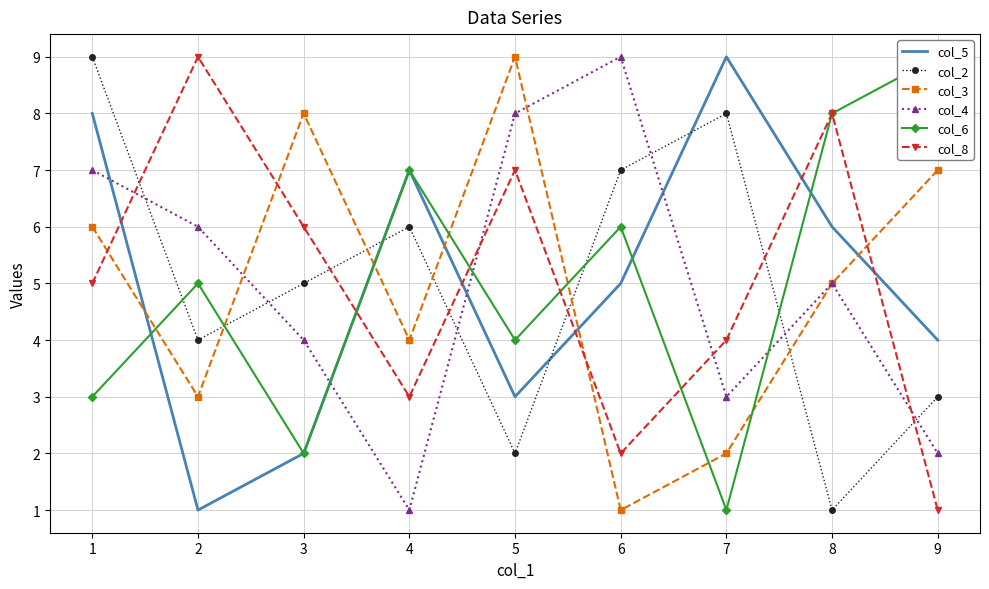

What is the sum of the col_3 values at 6 and 2?

4